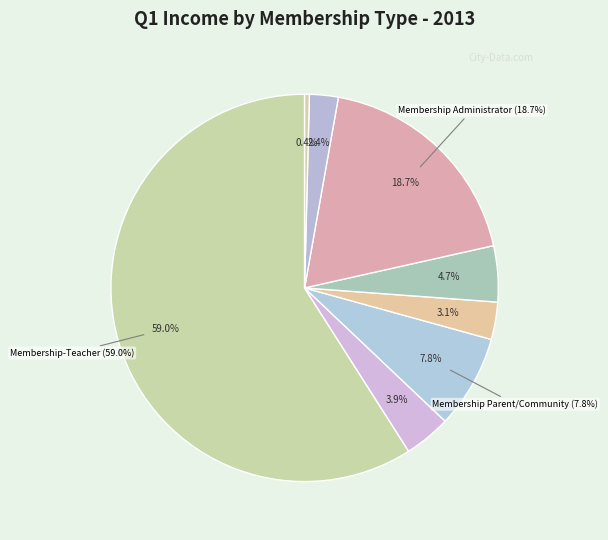

Count the number of slices in the pie.

8